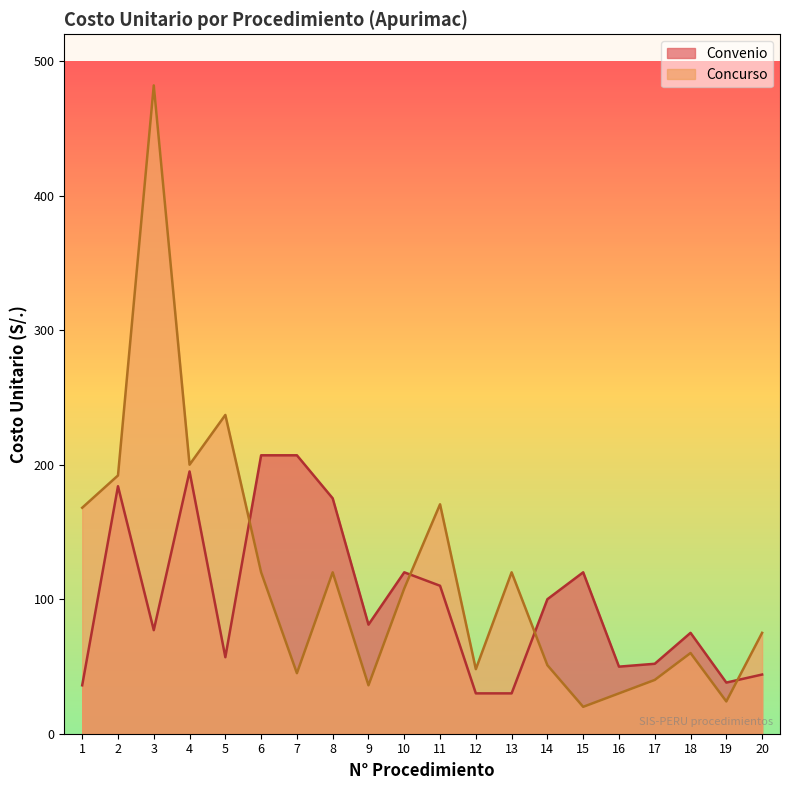

True or false: Convenio and Concurso intersect in this chart.

True